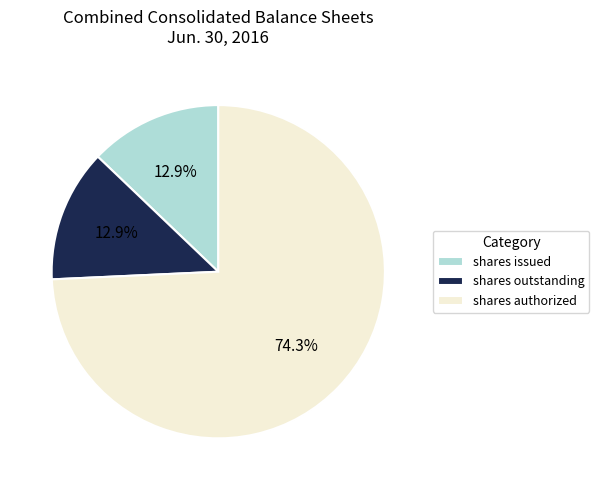

What is the majority slice?

shares authorized